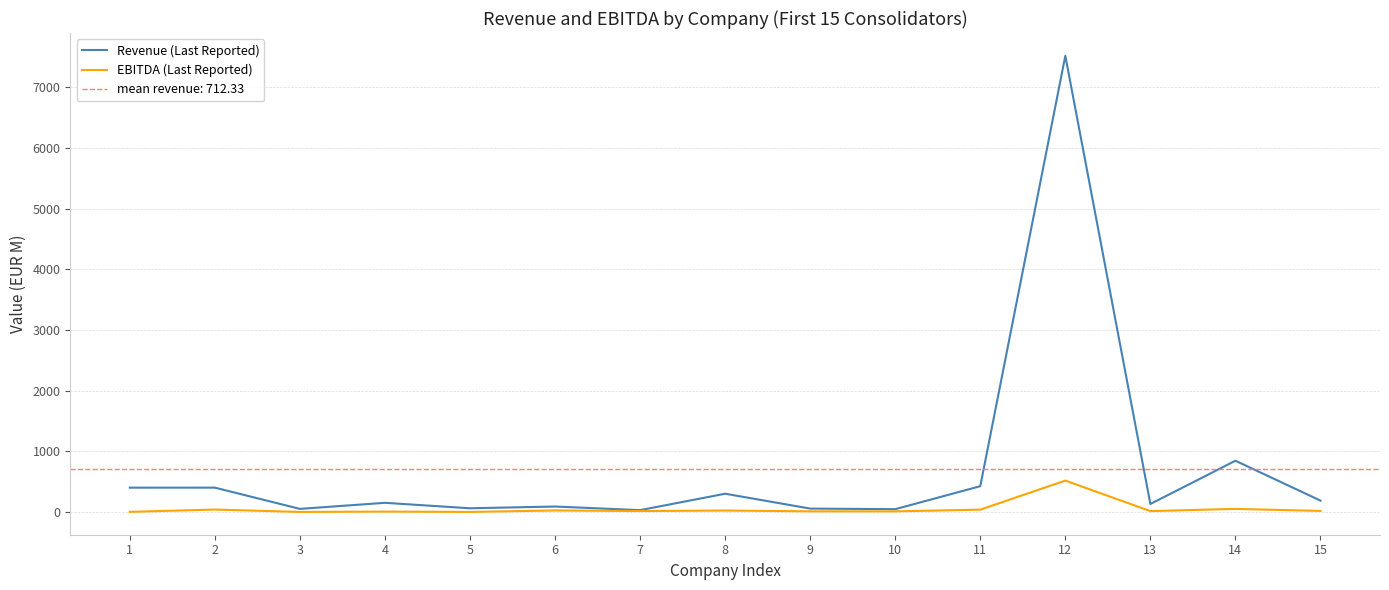

How many lines are shown in the chart?

2